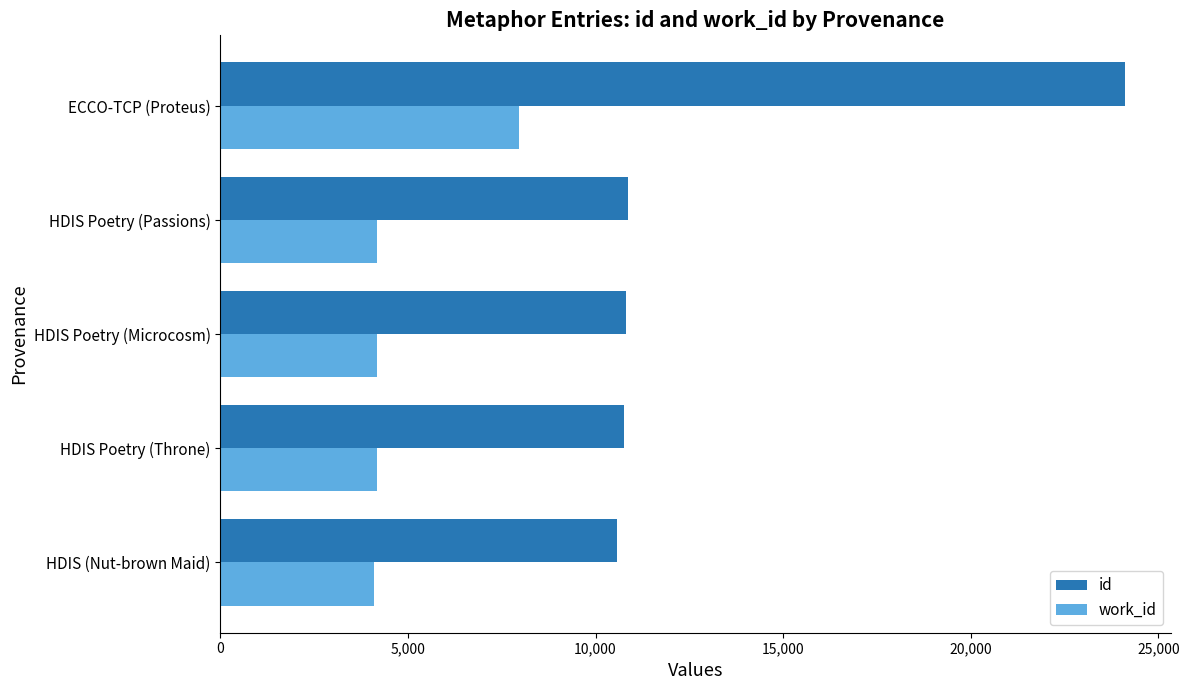

True or false: id has a value of 10563 at HDIS (Nut-brown Maid).

True